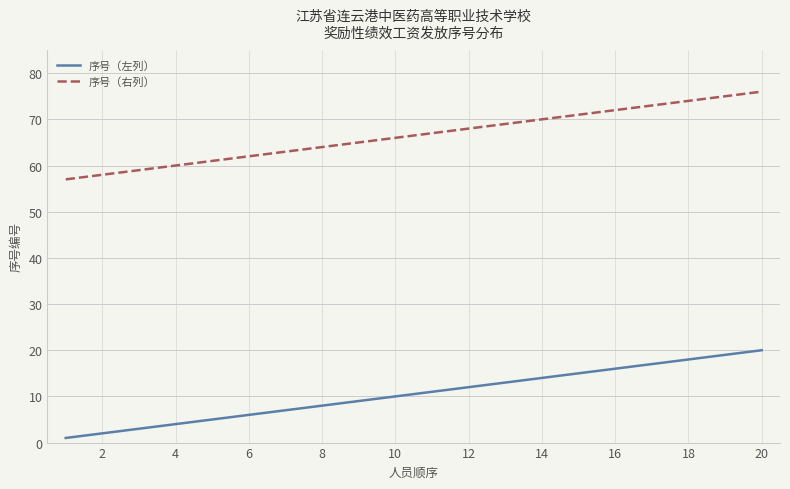

True or false: 序号（左列） and 序号（右列） cross at least once.

False